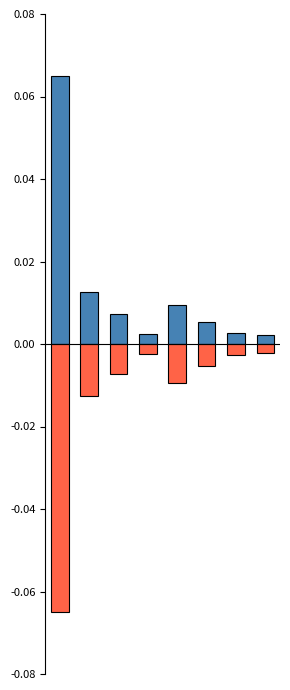

Reading right to left, transcribe all the data shown in this chart.

人员经费: 7=0.0	6=0.0	5=0.0	4=0.0	3=0.0	2=0.0	1=0.0	0=0.1
公用经费: 7=-0.0	6=-0.0	5=-0.0	4=-0.0	3=-0.0	2=-0.0	1=-0.0	0=-0.1